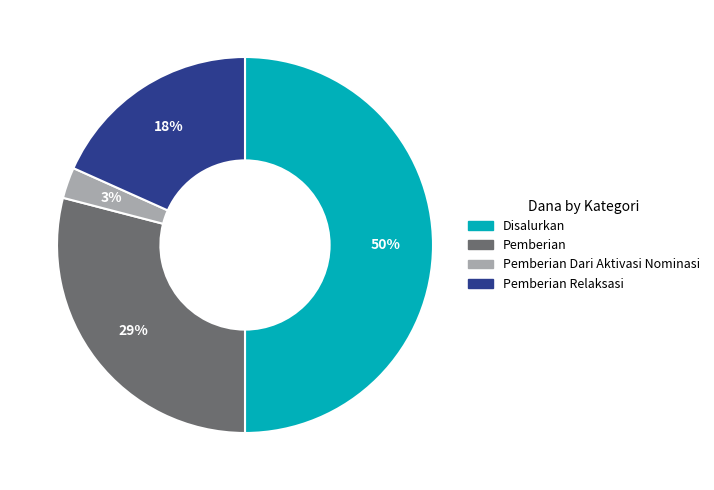

To the nearest percent, what is the average slice percentage?

25%